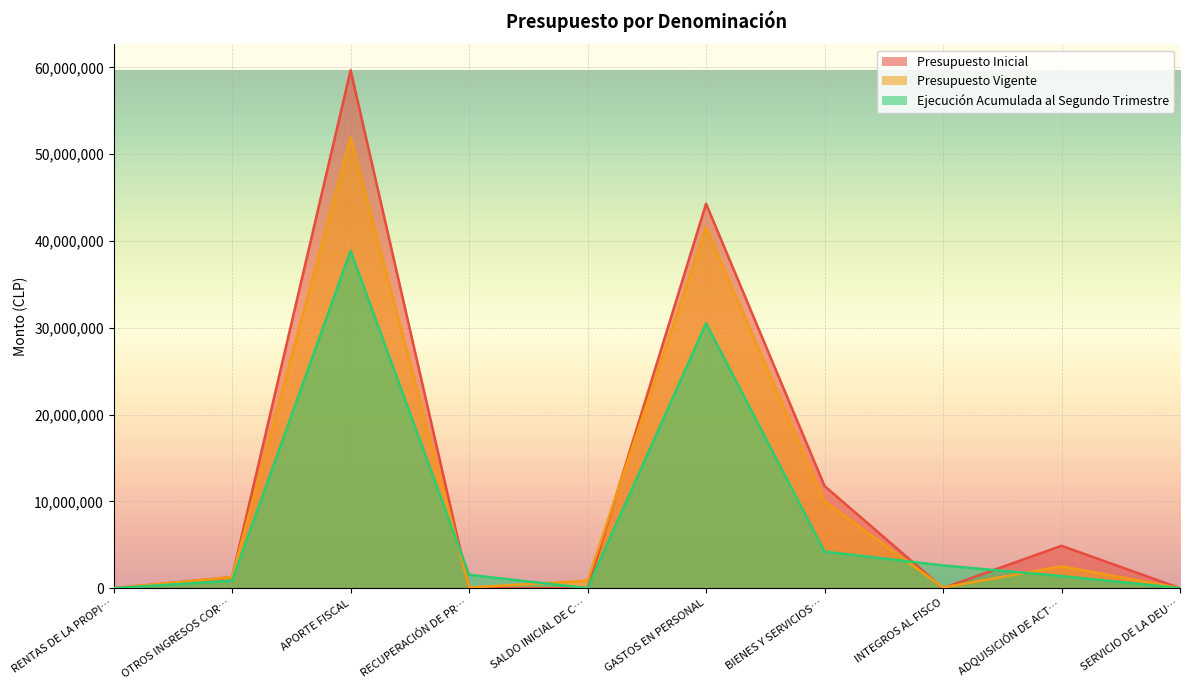

Where does the Presupuesto Inicial series first go above 1272138?

APORTE FISCAL